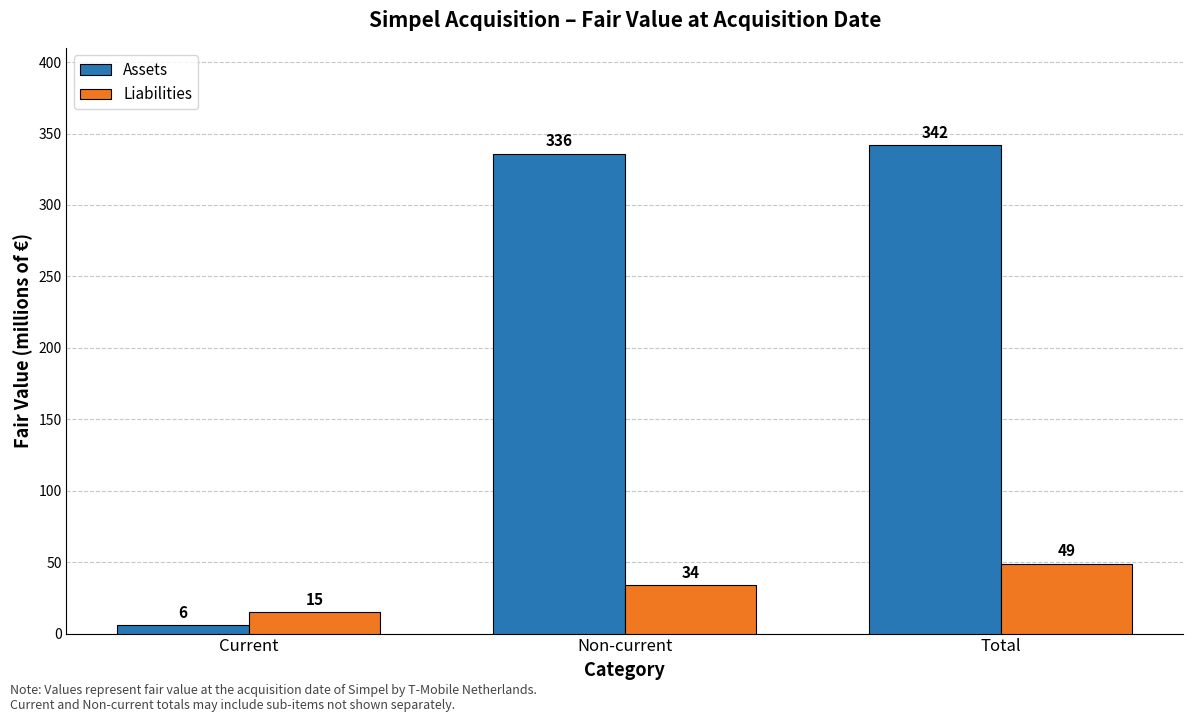

List the labels in order of Liabilities value, largest first.

Total, Non-current, Current